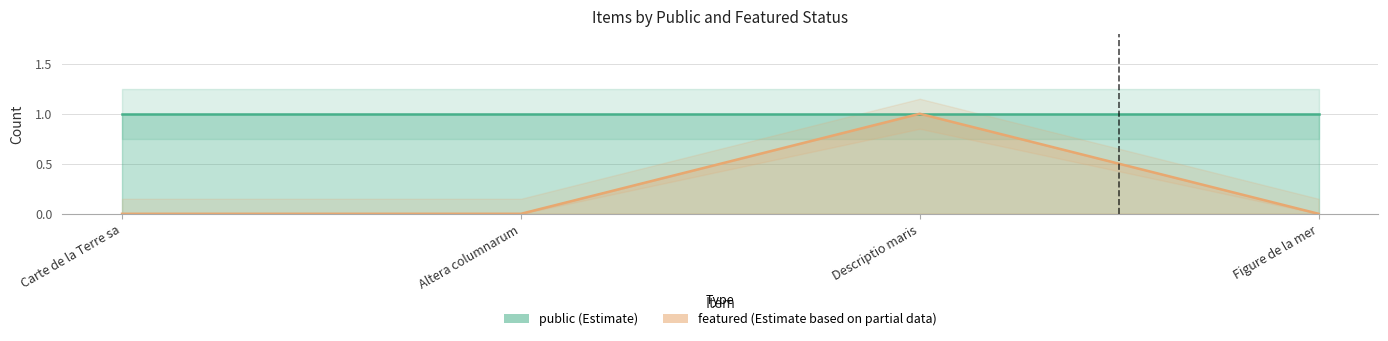

Where is the first local maximum?

Descriptio maris